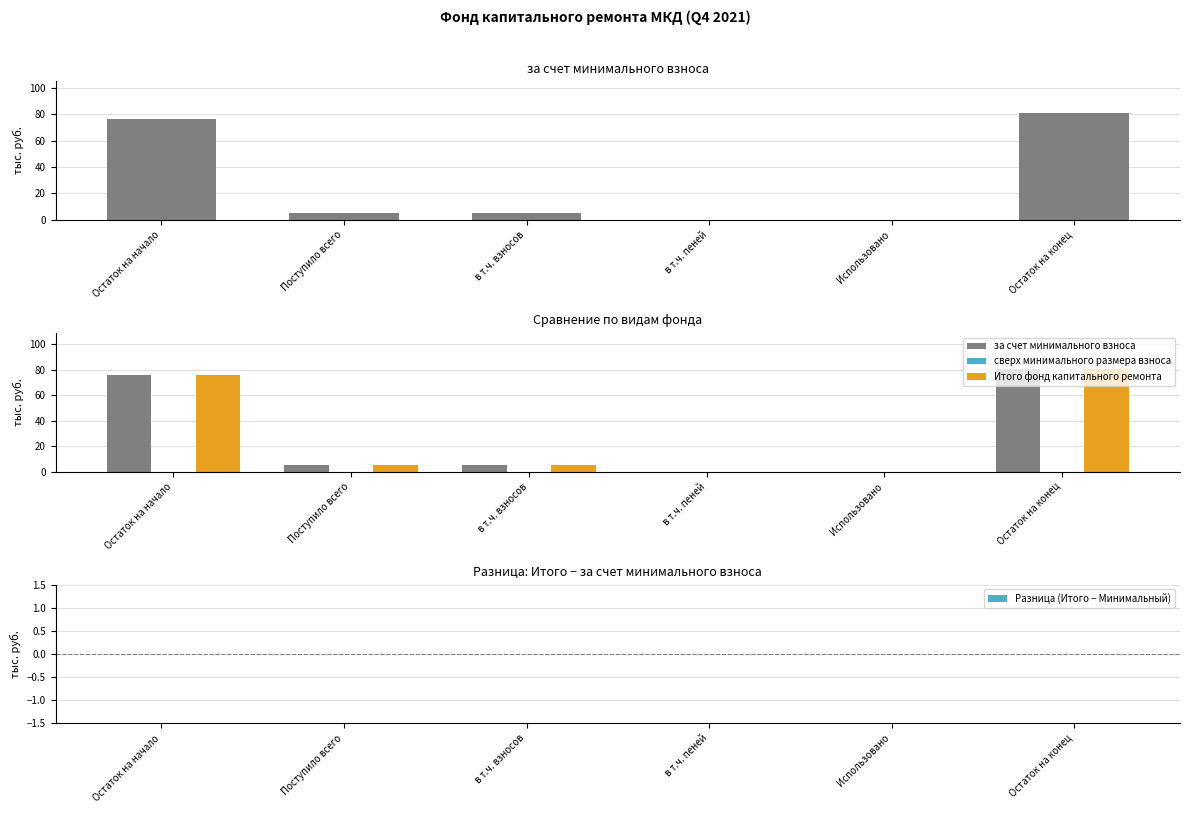

Which series has the largest total across all categories?

за счет минимального взноса